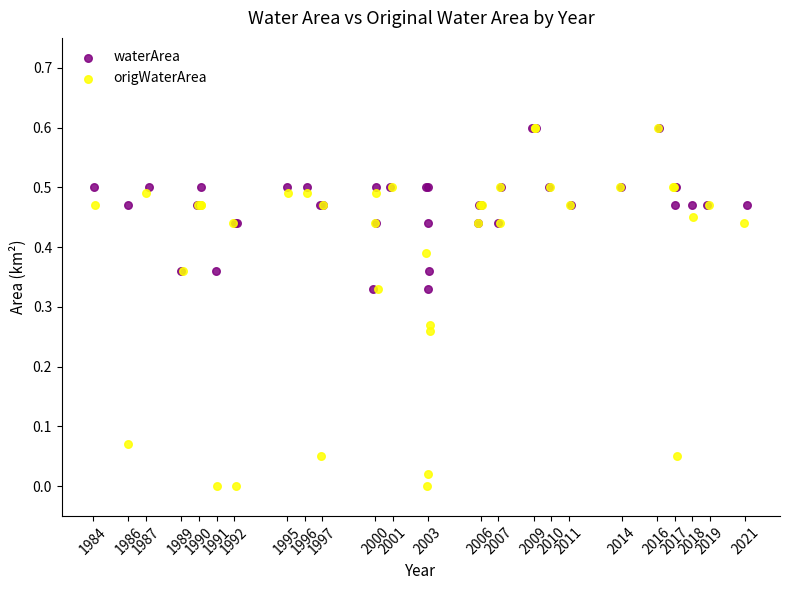

Which series has the largest Y range (max minus min)?

origWaterArea